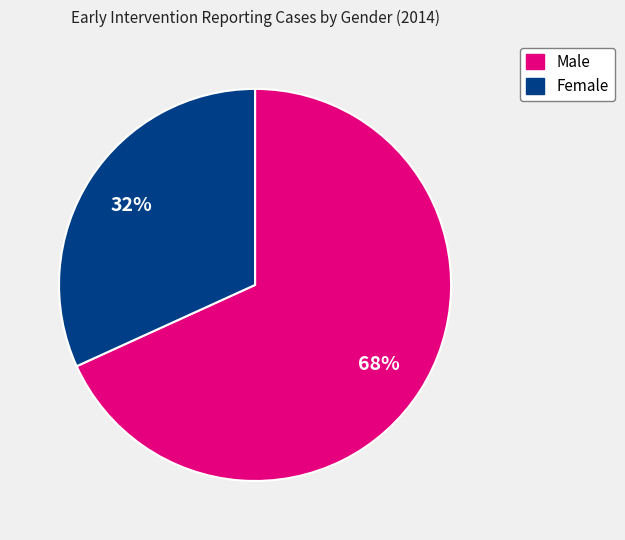

Which slice is the smallest?

Female